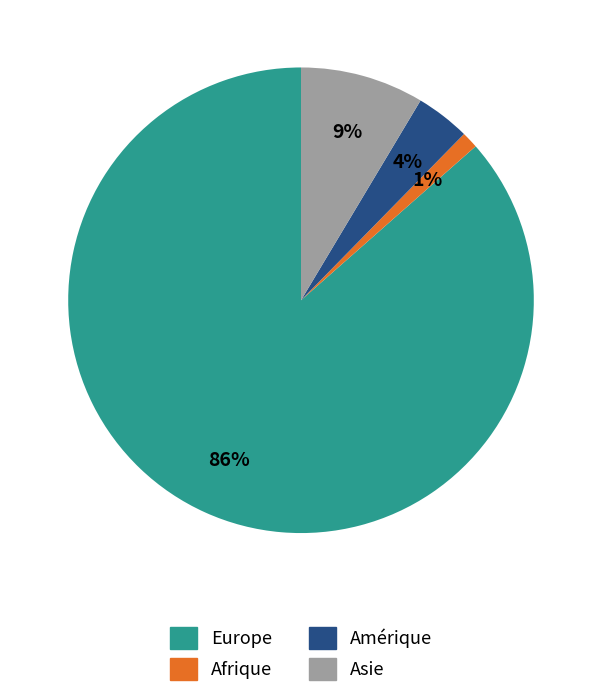

Does any single category account for the majority?

Yes